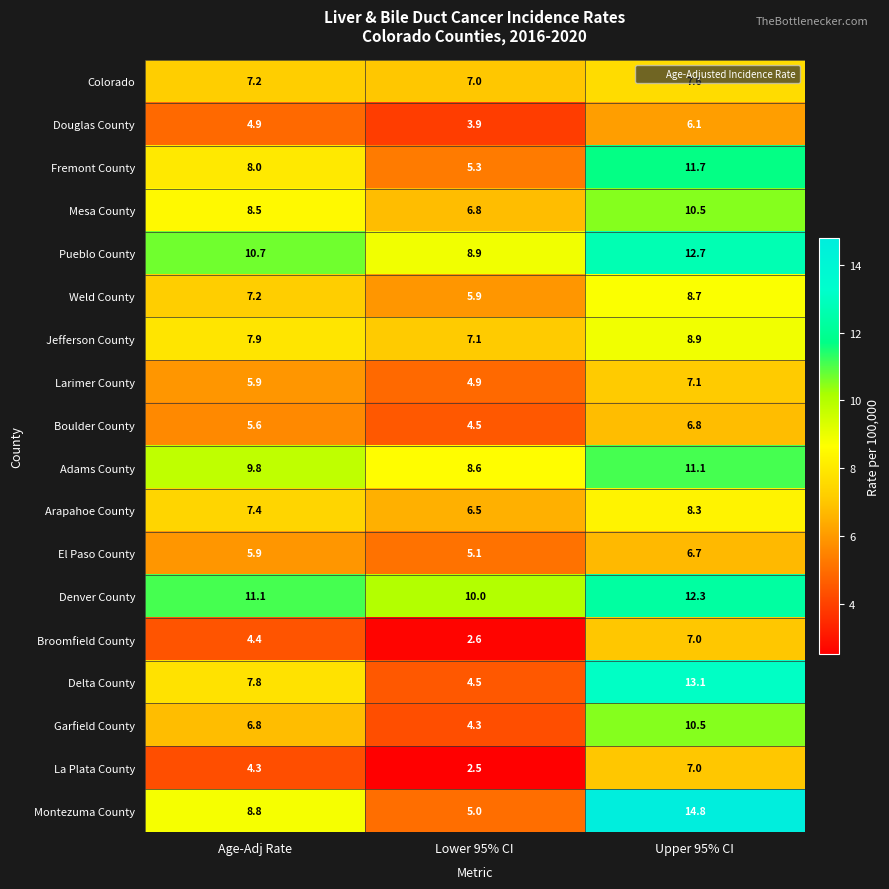

What is the difference between the Fremont County values at Lower 95% CI and Age-Adj Rate?

2.7